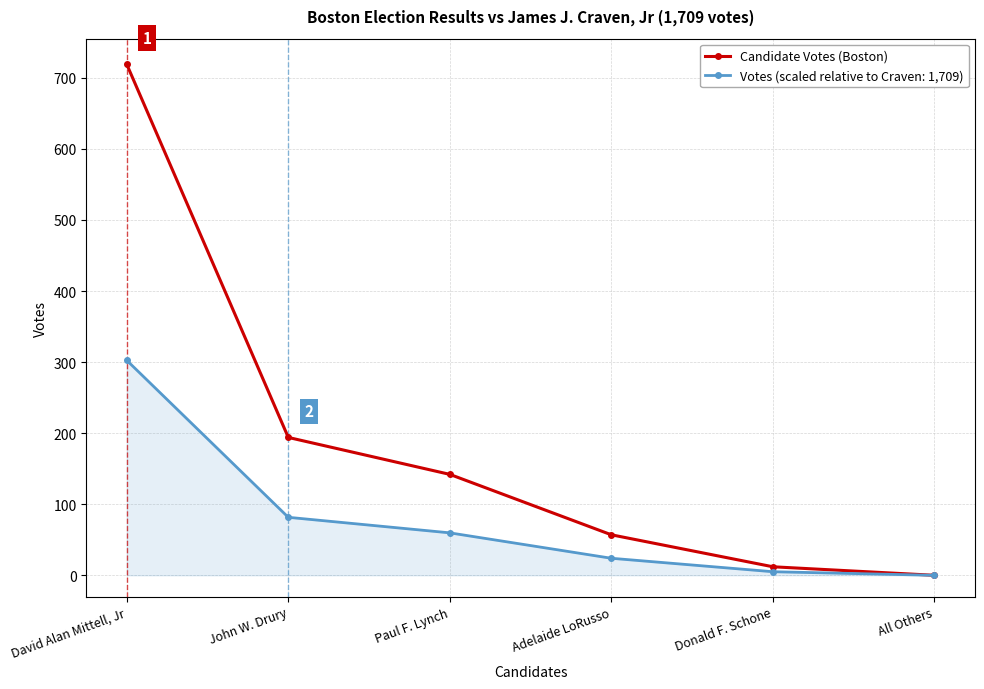

At David Alan Mittell, Jr, list the series in order from largest to smallest.

Candidate Votes (Boston), Votes (scaled relative to Craven: 1,709)